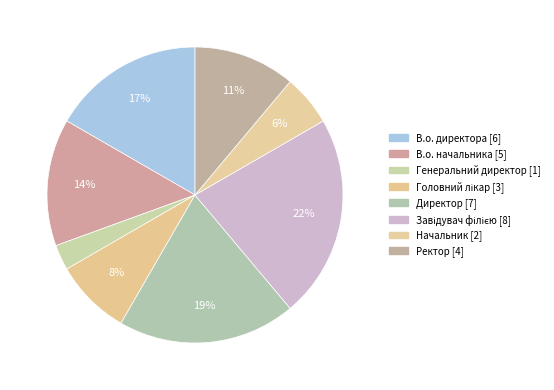

Does Генеральний директор account for over 50% of the chart?

No